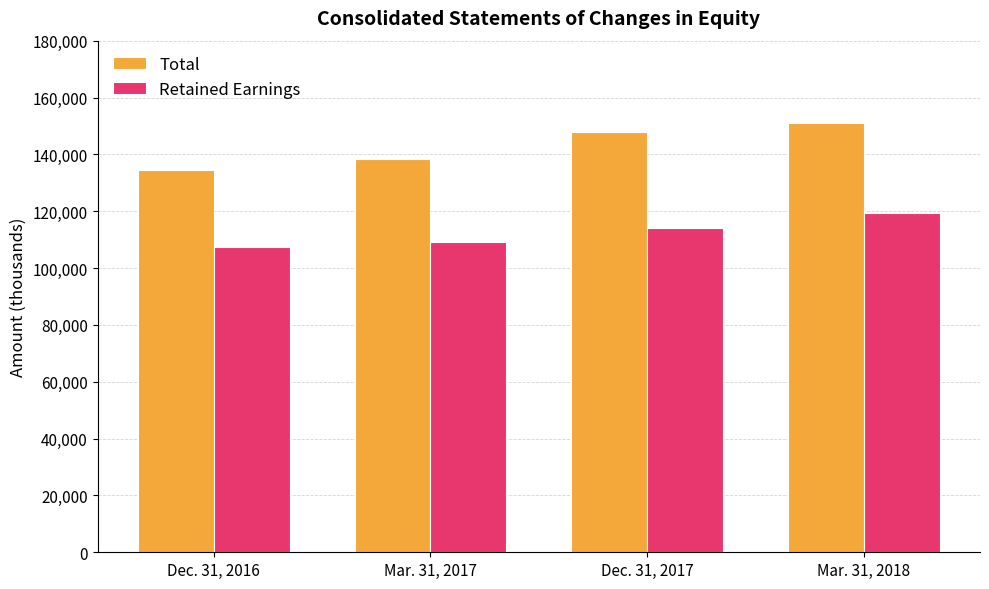

Between Mar. 31, 2017 and Dec. 31, 2017, which series saw the biggest shift?

Total